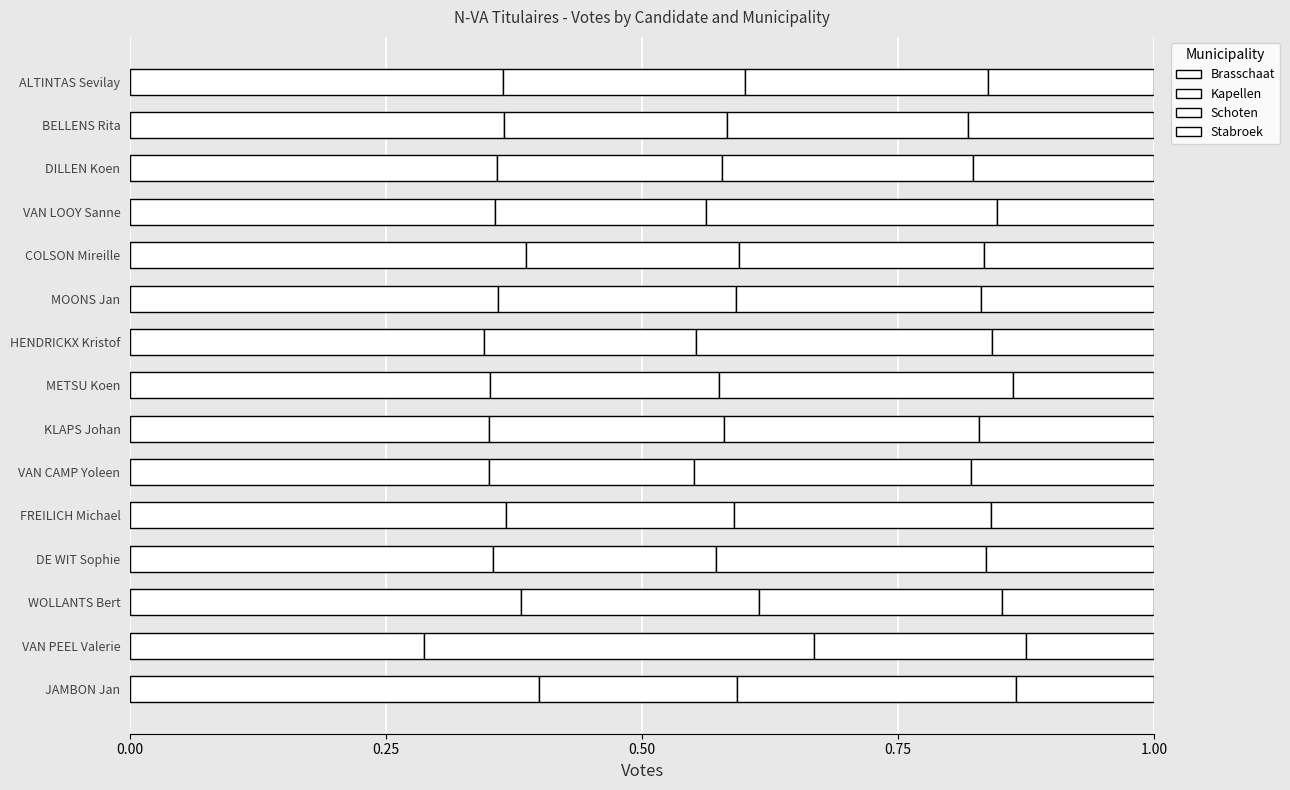

Reading left to right, transcribe all the data shown in this chart.

Brasschaat: 0.4	0.3	0.4	0.4	0.4	0.4	0.4	0.4	0.3	0.4	0.4	0.4	0.4	0.4	0.4
Kapellen: 0.2	0.4	0.2	0.2	0.2	0.2	0.2	0.2	0.2	0.2	0.2	0.2	0.2	0.2	0.2
Schoten: 0.3	0.2	0.2	0.3	0.3	0.3	0.2	0.3	0.3	0.2	0.2	0.3	0.2	0.2	0.2
Stabroek: 0.1	0.1	0.1	0.2	0.2	0.2	0.2	0.1	0.2	0.2	0.2	0.2	0.2	0.2	0.2